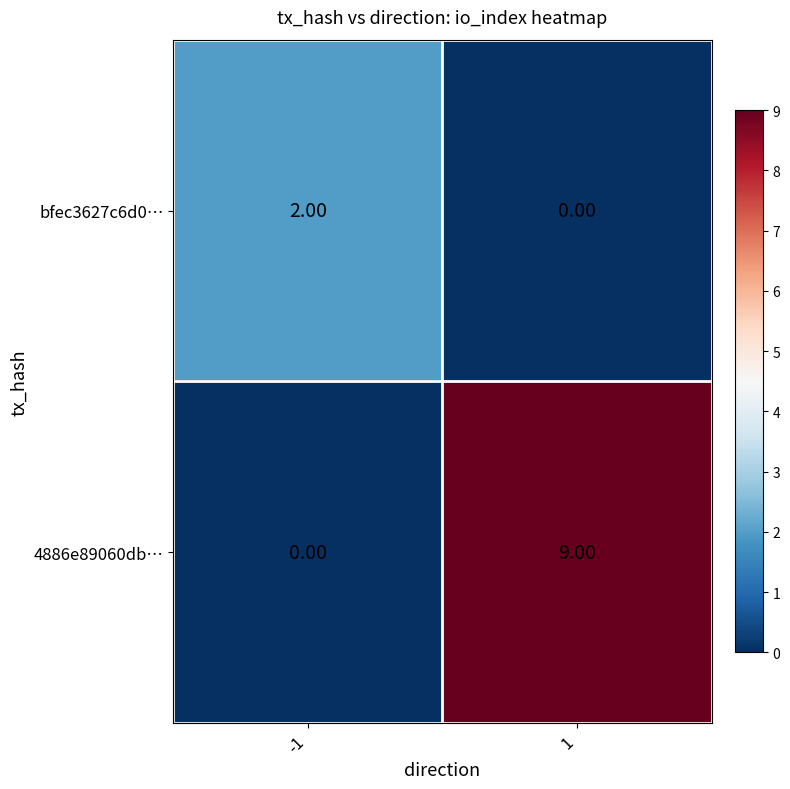

Rank the series by their average value, from highest to lowest.

4886e89060db…, bfec3627c6d0…